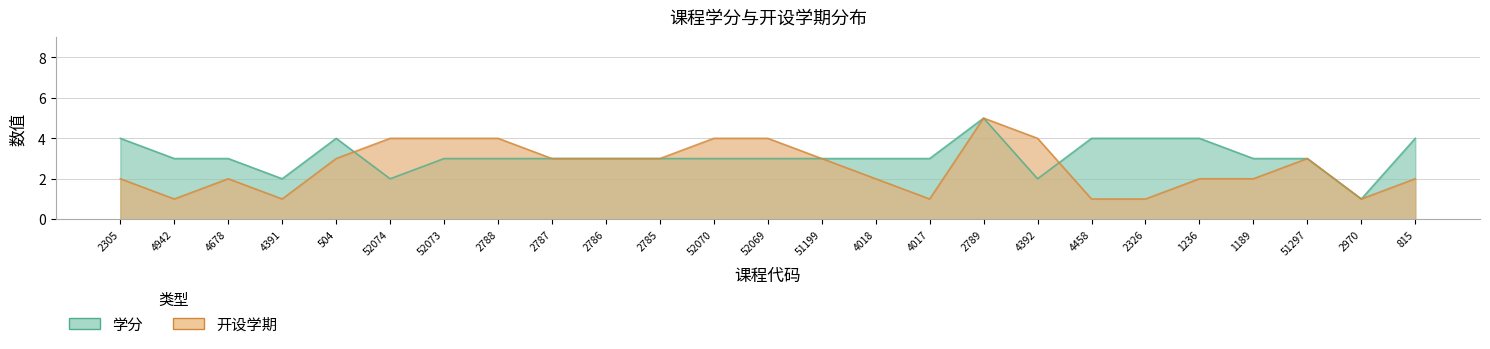

What is the difference between the 开设学期 values at 2789 and 2785?

2